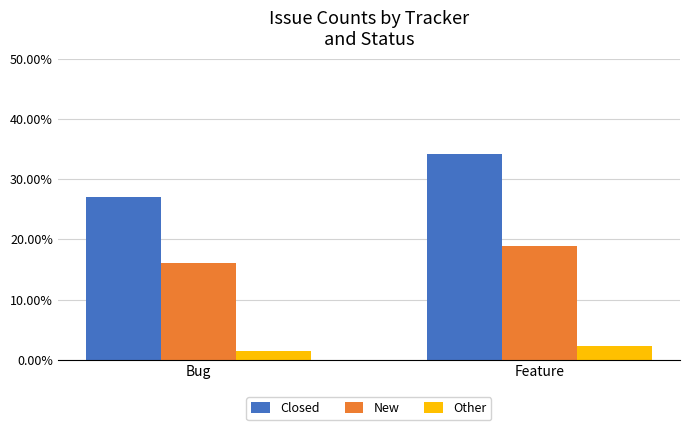

Which category has the highest value in the Other series?

Feature